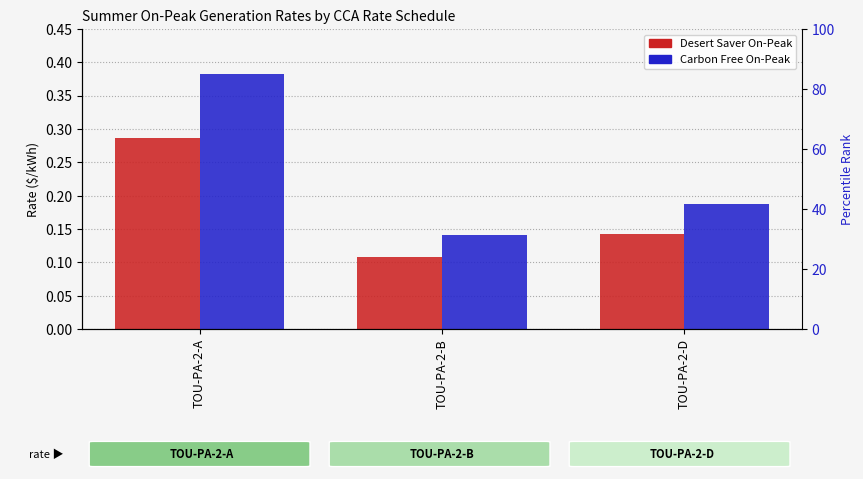

Which series changed the most between TOU-PA-2-A and TOU-PA-2-D?

Carbon Free On-Peak